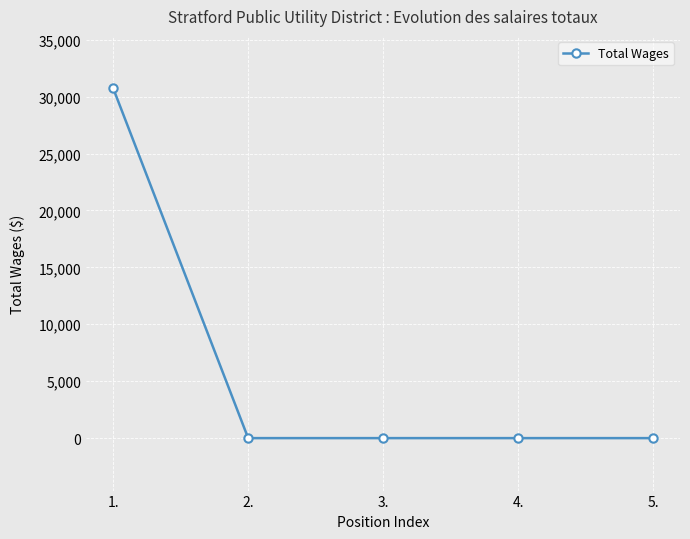

Is it true that the value at 2. is 17703?

False